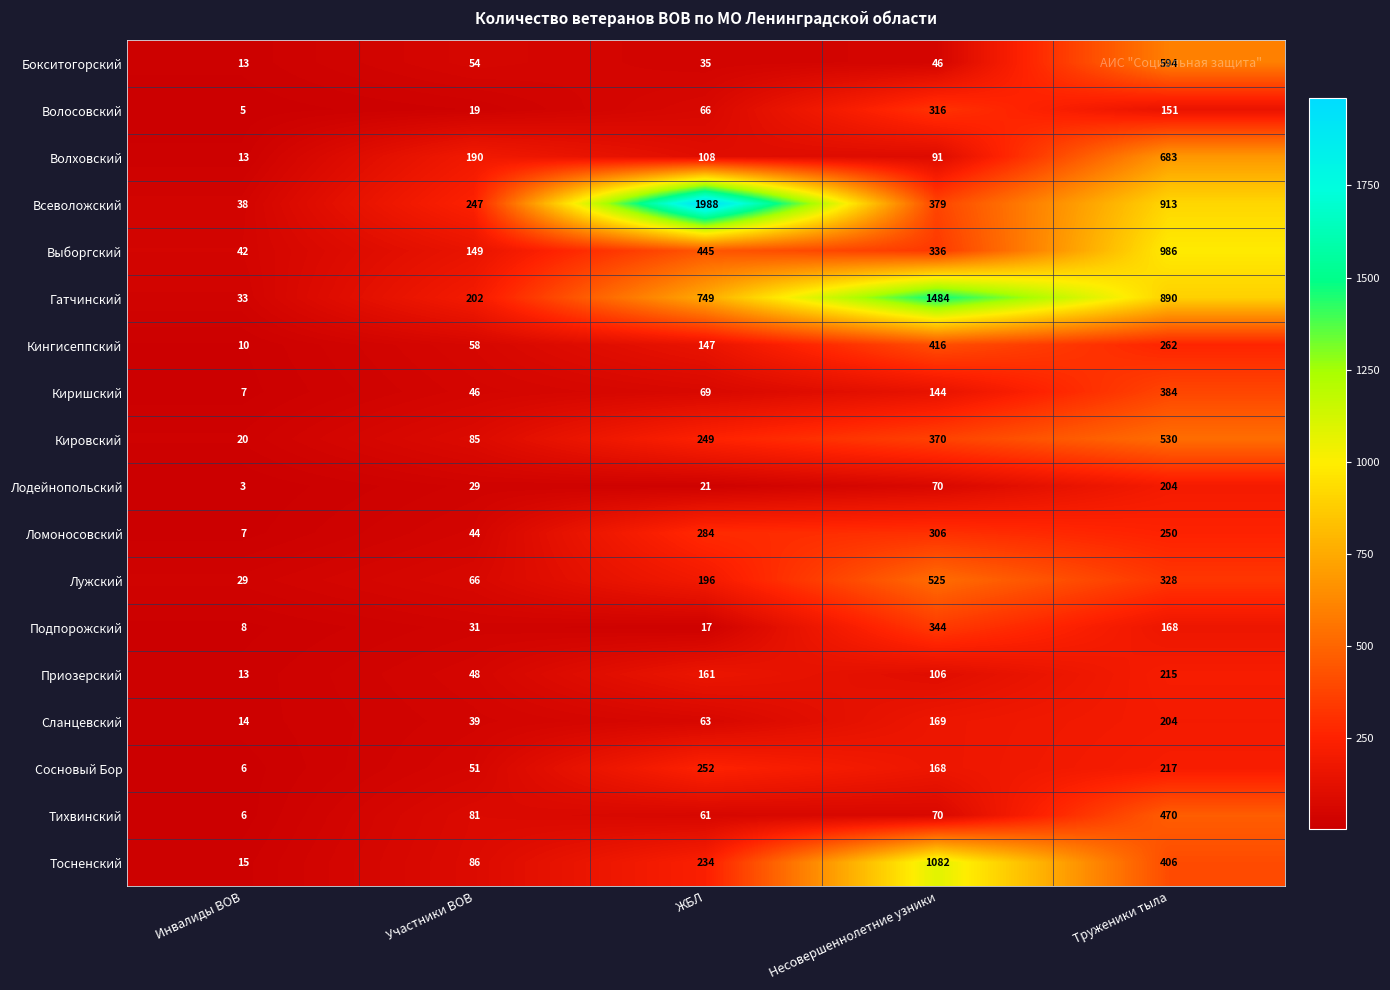

Where is Ломоносовский nearest to the value 156?

Труженики тыла